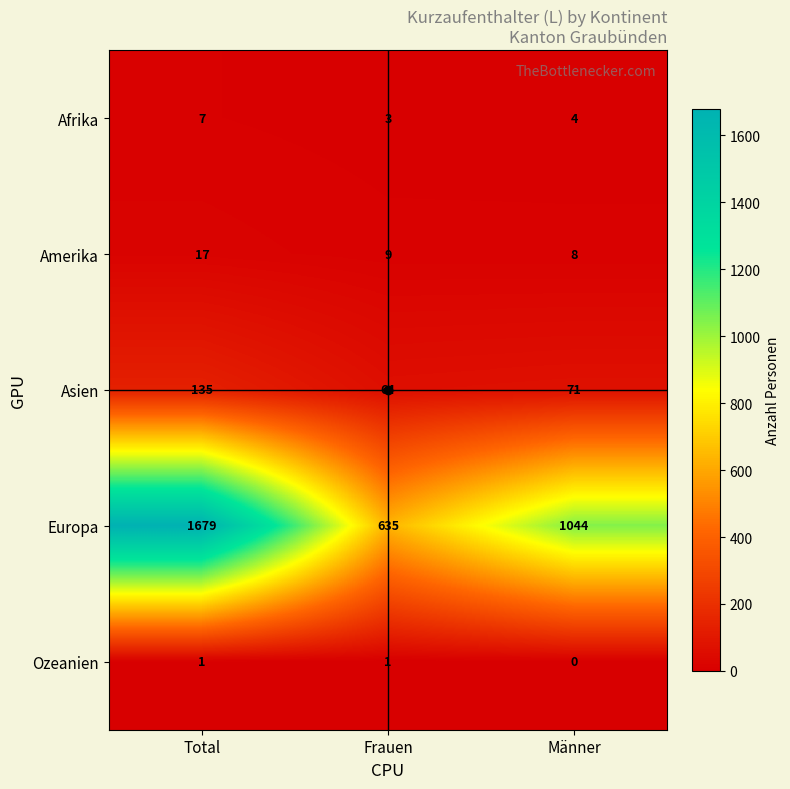

What is the difference between the maximum and second lowest values in the Amerika series?

8